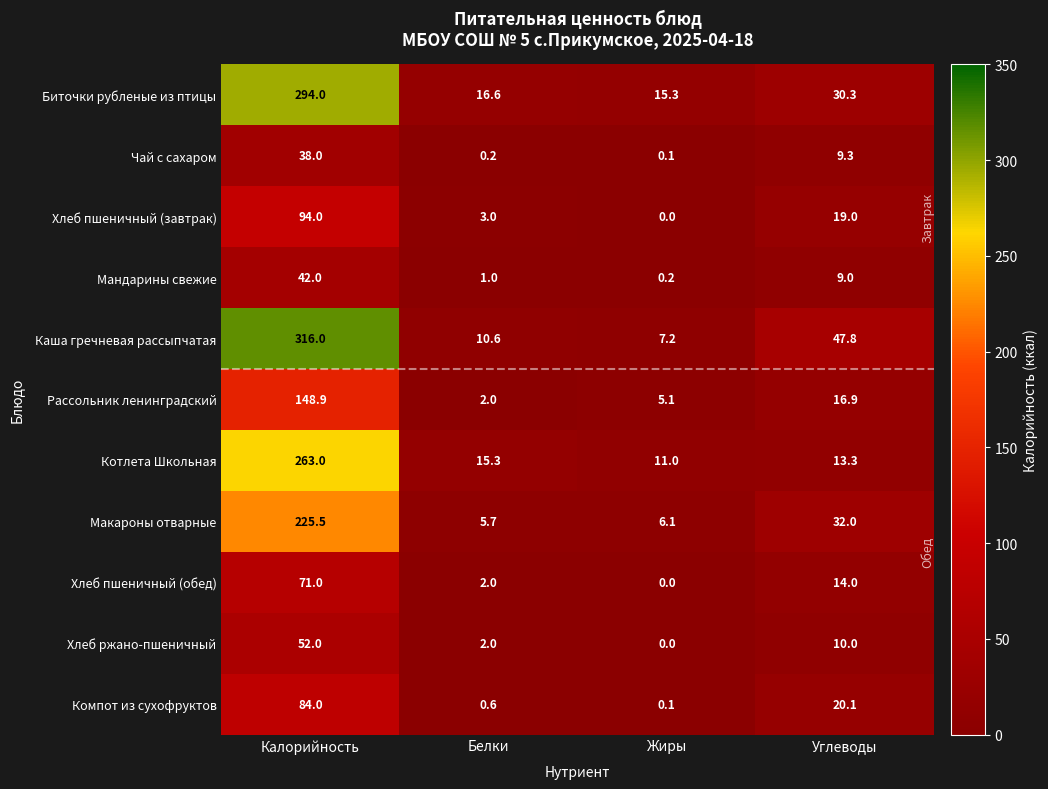

Which series has the largest total across all categories?

Каша гречневая рассыпчатая